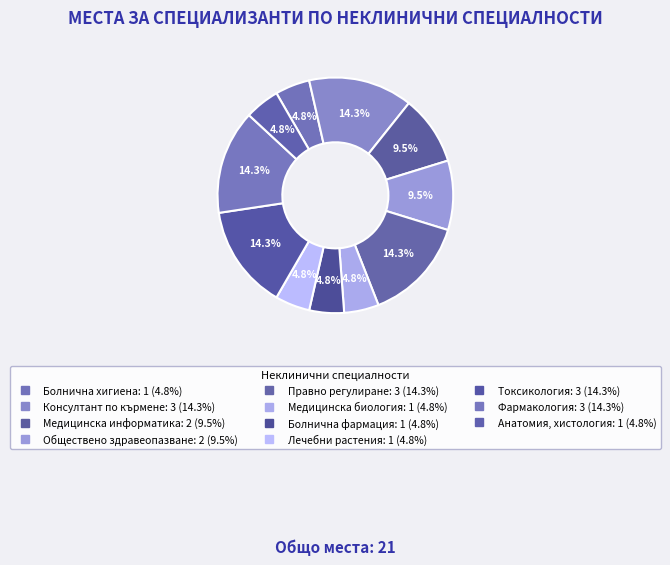

True or false: Правно регулиране accounts for 3% of the total.

False